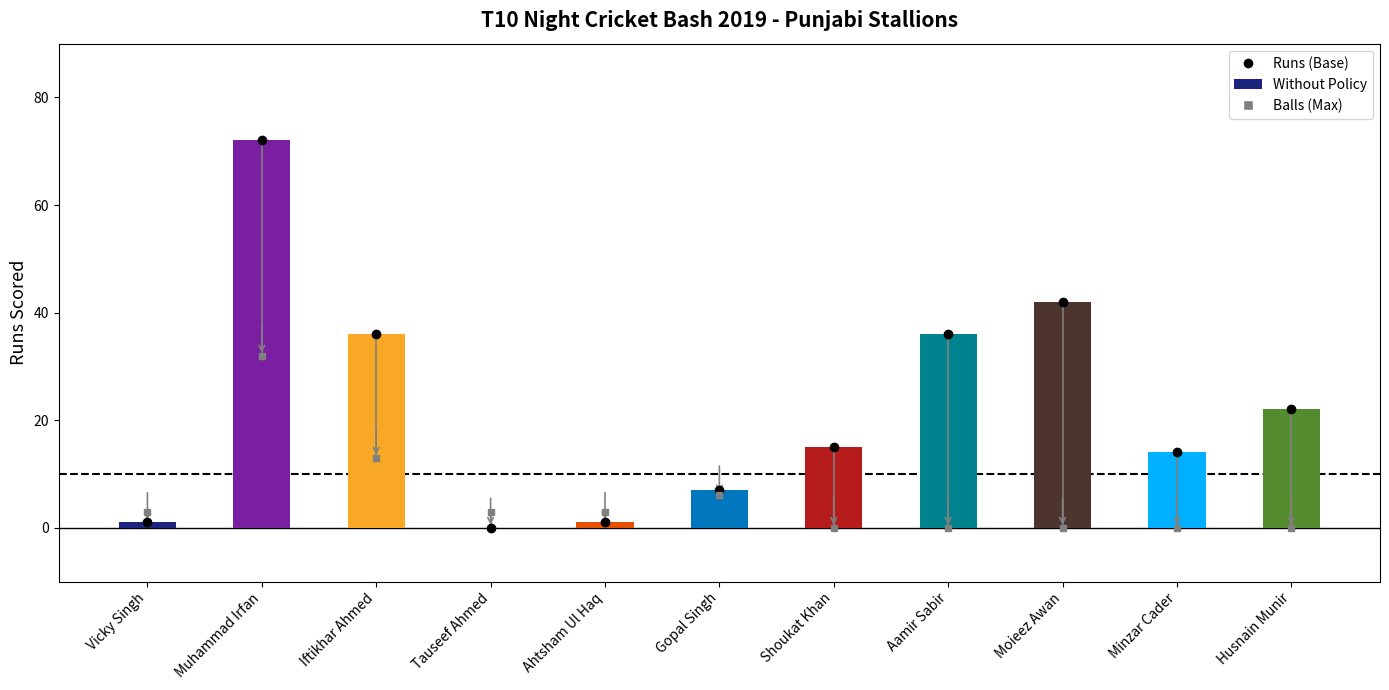

How many series are shown in this chart?

1